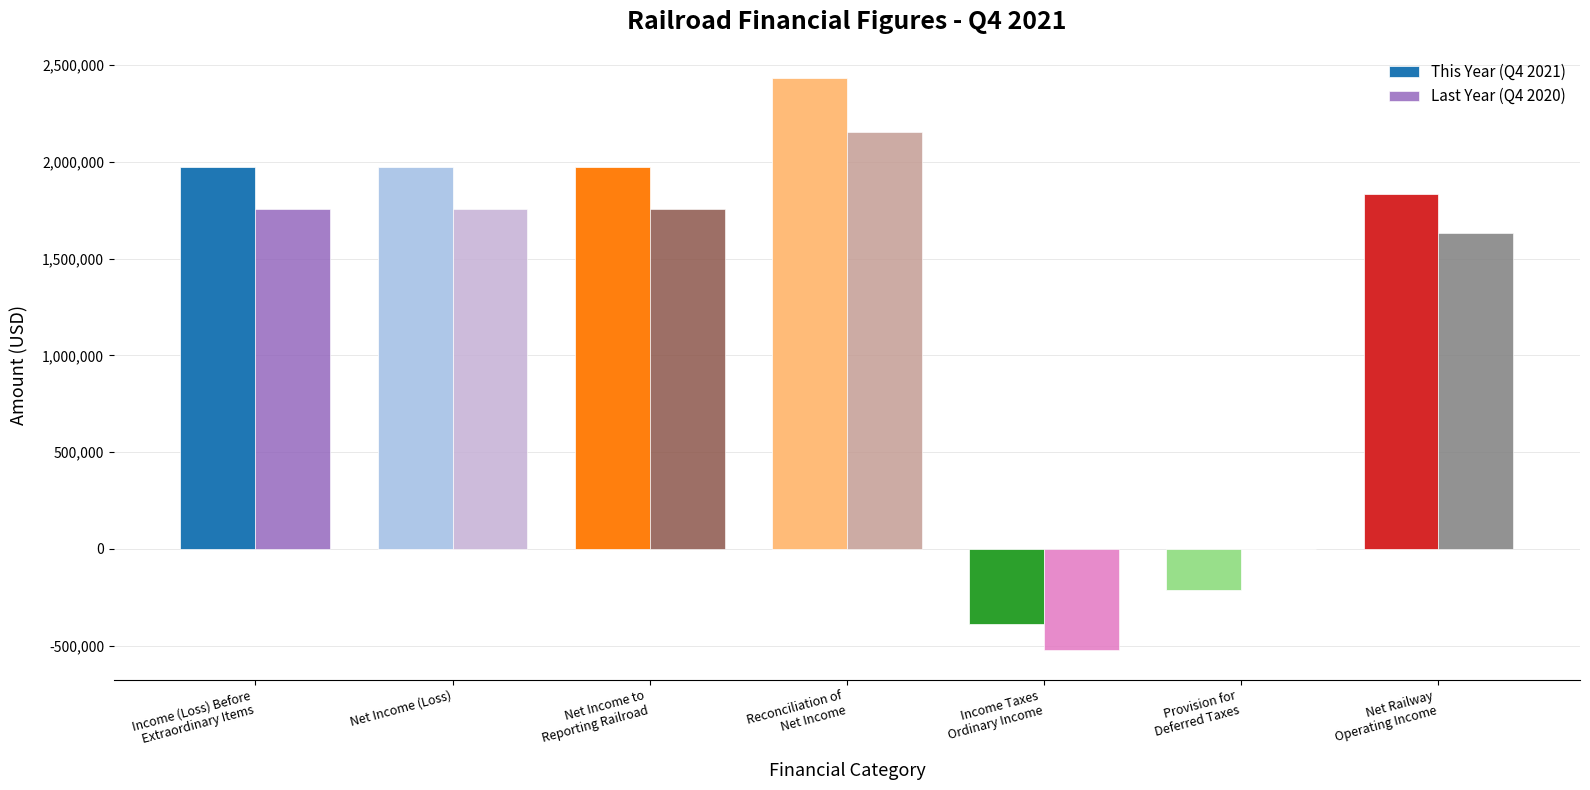

The value of Last Year (Q4 2020) at Net Income (Loss) is 3017421. True or false?

False